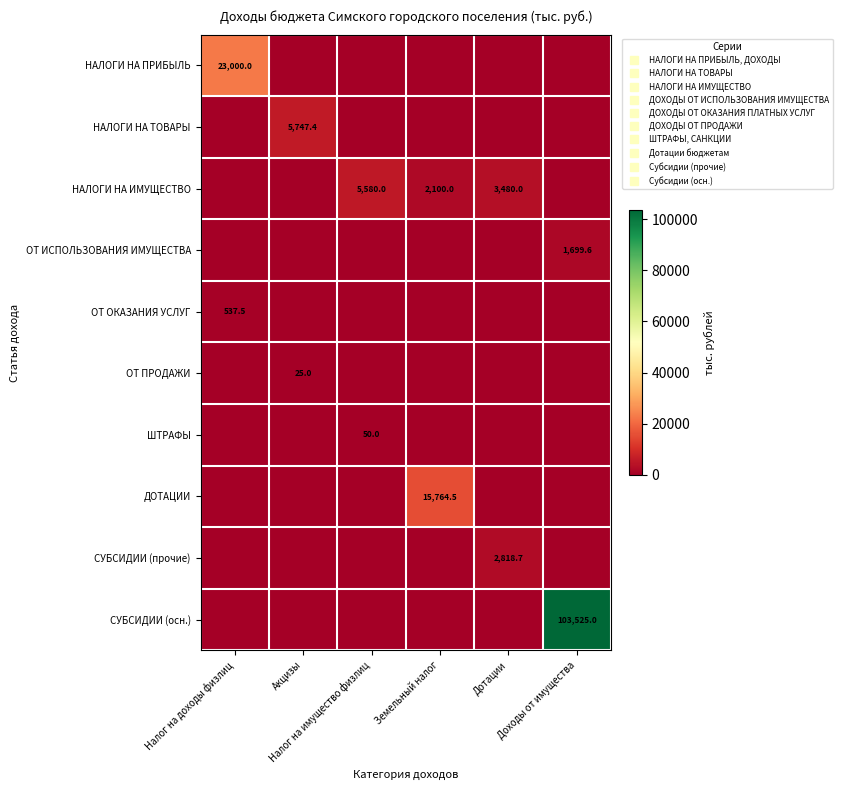

The СУБСИДИИ (прочие) series shows 0.0 at Налог на доходы физлиц. True or false?

True